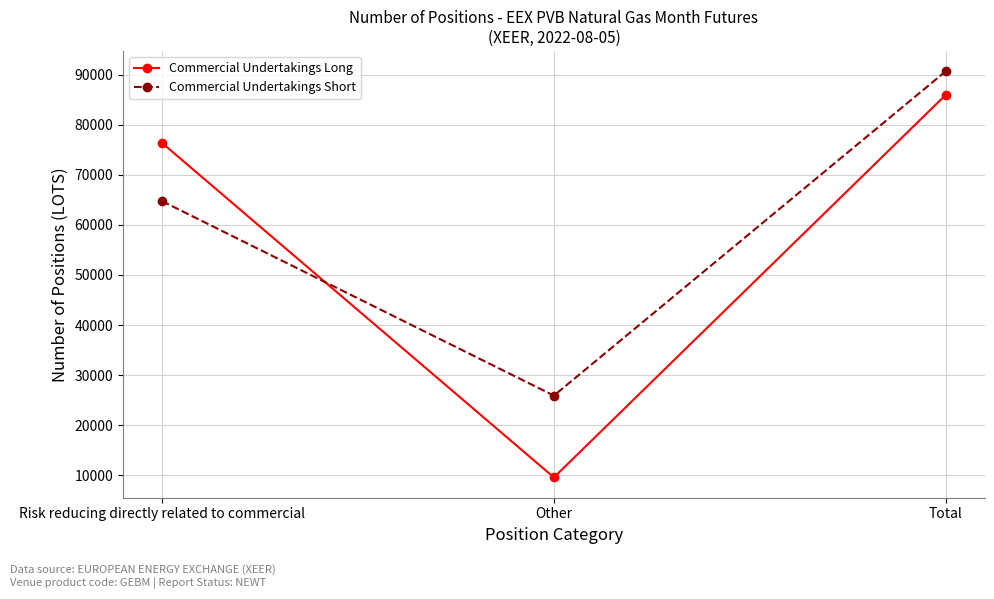

Which series changed the most between Risk reducing directly related to commercial and Total?

Commercial Undertakings Short